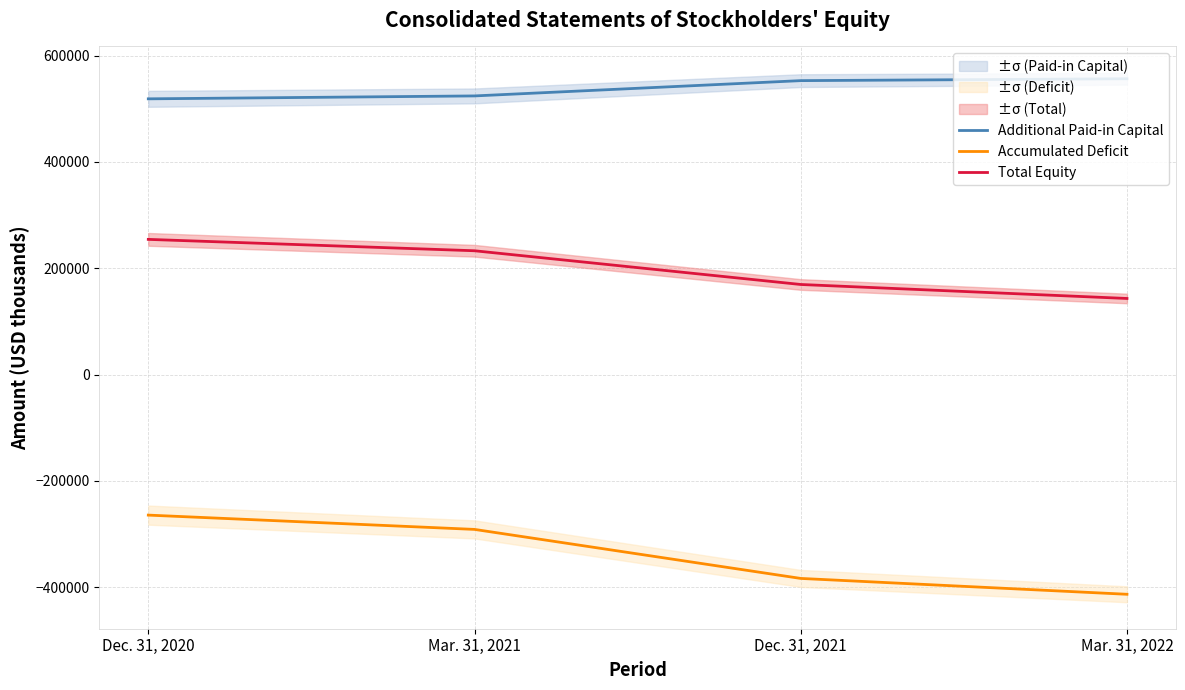

What is the maximum value for Additional Paid-in Capital?

556534